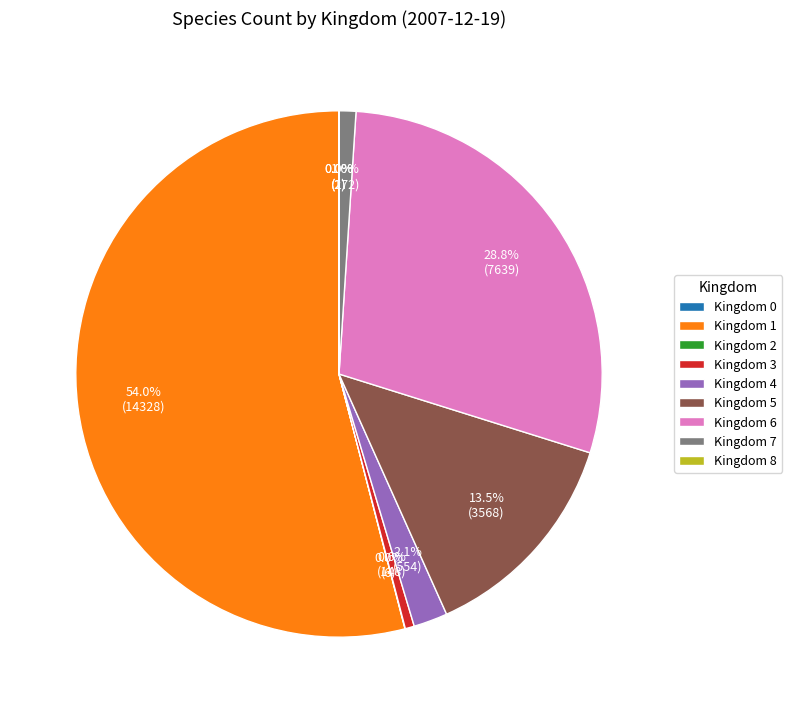

Combined, what portion of the pie is Kingdom 5 and Kingdom 7?

14.5%